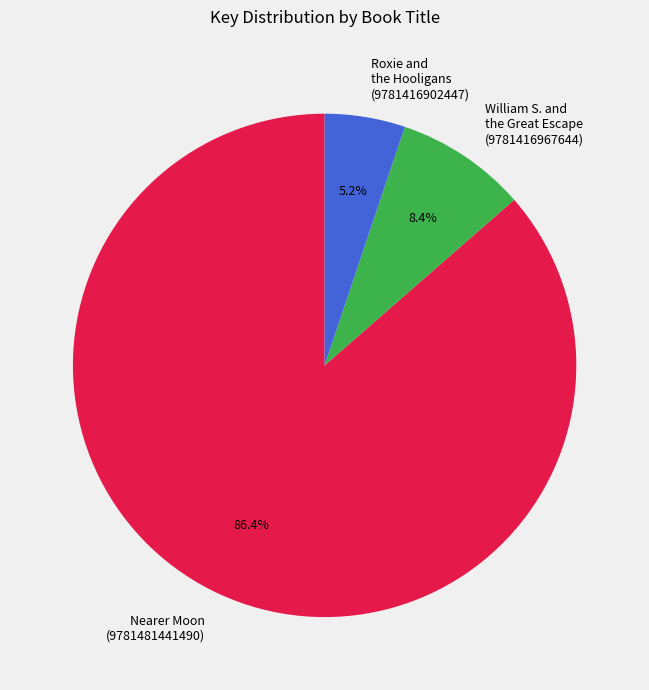

Does any single category account for the majority?

Yes